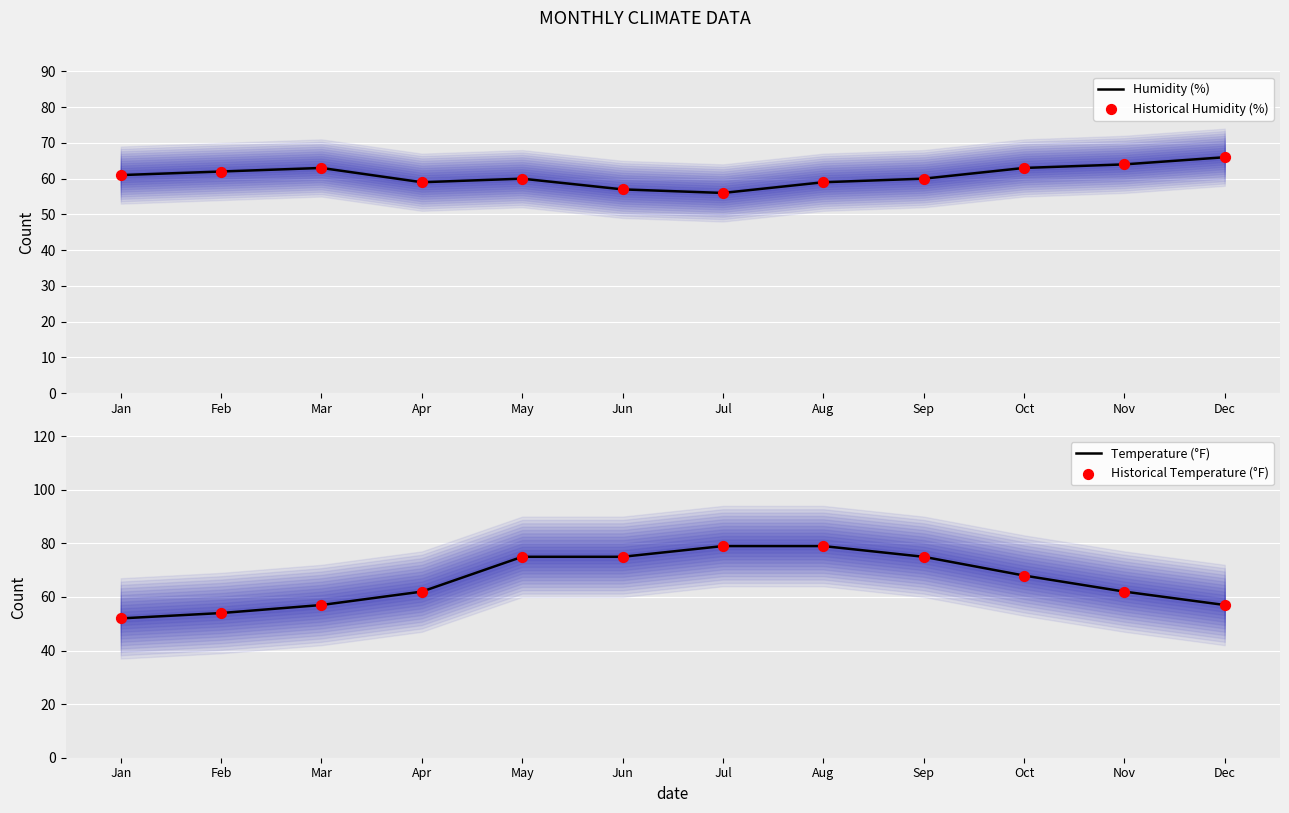

At how many categories does at least one series exceed 74?

5